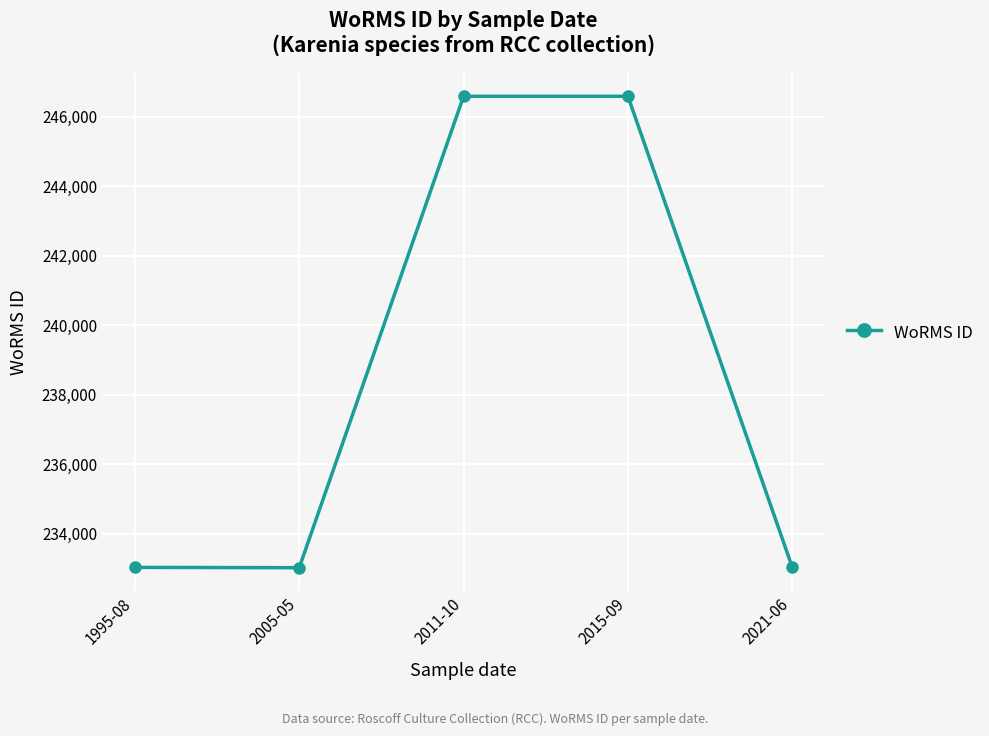

What is the value of the 2nd point from the left?

233015